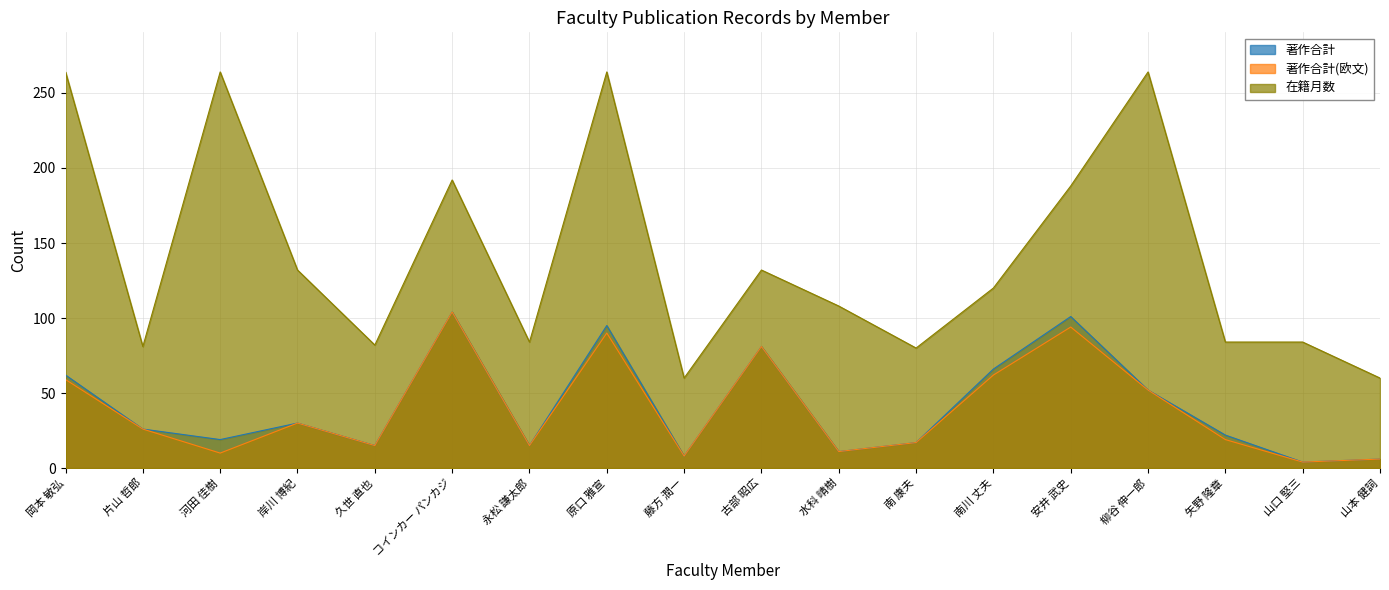

Reading left to right, what are all the values shown in this chart?

著作合計: 62	26	19	30	15	104	15	95	8	81	11	17	66	101	52	22	4	6
著作合計(欧文): 59	26	10	30	15	104	15	90	8	81	11	17	62	94	52	19	4	6
在籍月数: 264	81	264	132	82	192	84	264	60	132	108	80	120	188	264	84	84	60